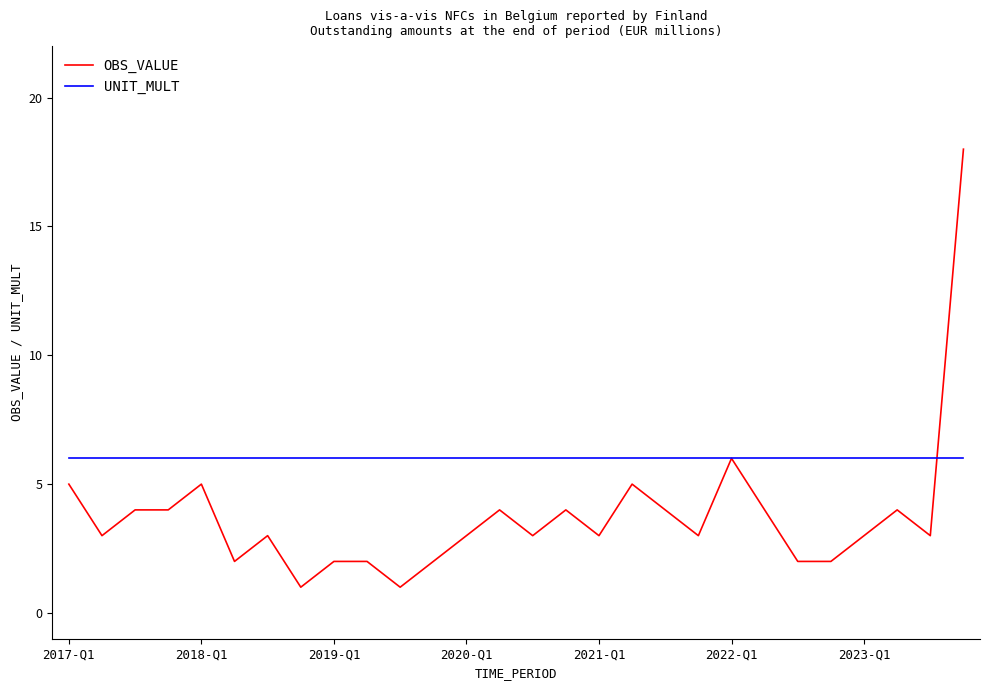

List the series in order of their overall mean, lowest first.

OBS_VALUE, UNIT_MULT